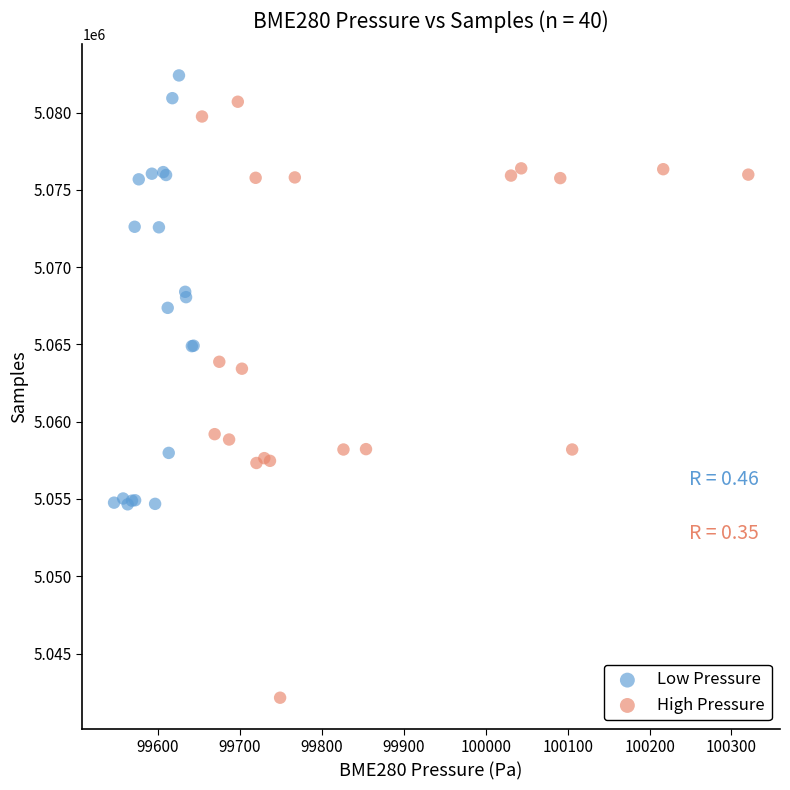

Which series reaches the minimum Y coordinate?

High Pressure